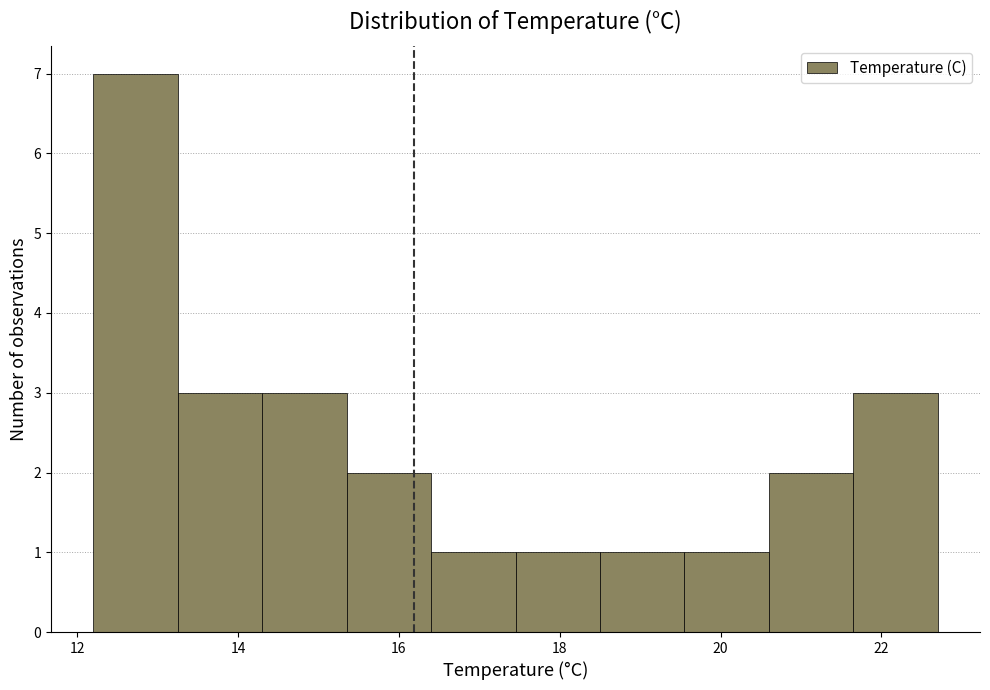

How tall is the bar that spans 21.65 to 22.70 on the x-axis? Neither the bar edges nor the heights are printed on the chart, so give them approximately, as read against the axes.

3